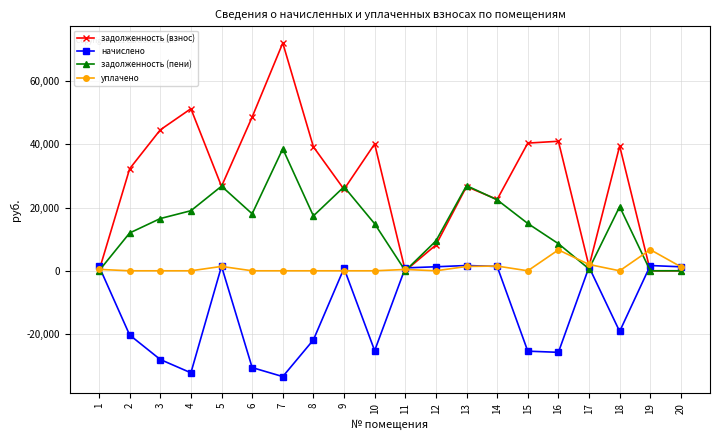

What is the sum of the задолженность (взнос) values at 14 and 4?

73894.1